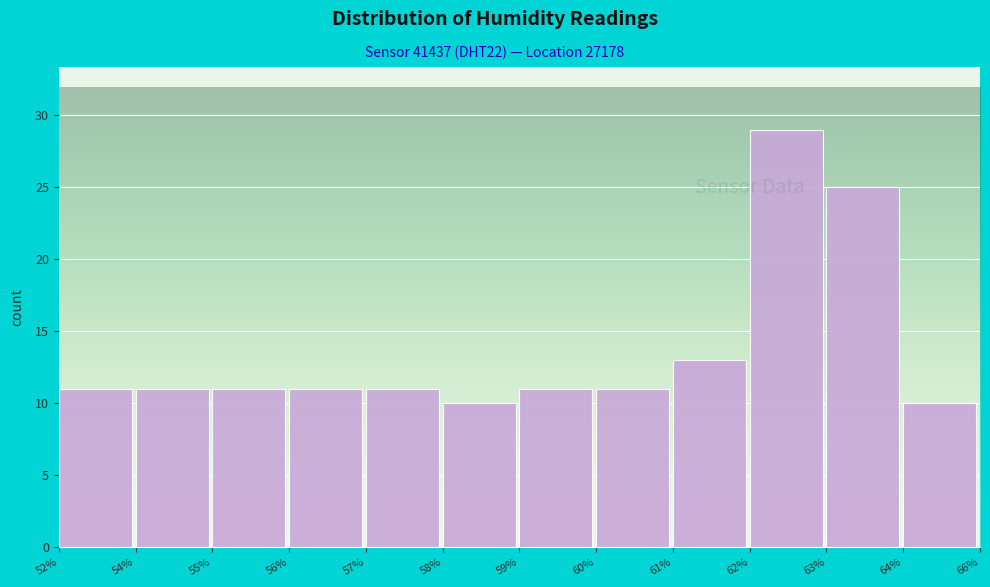

Reading left to right, extract all data points from this chart.

52%=11	54%=11	55%=11	56%=11	57%=11	58%=10	59%=11	60%=11	61%=13	62%=29	63%=25	64%=10